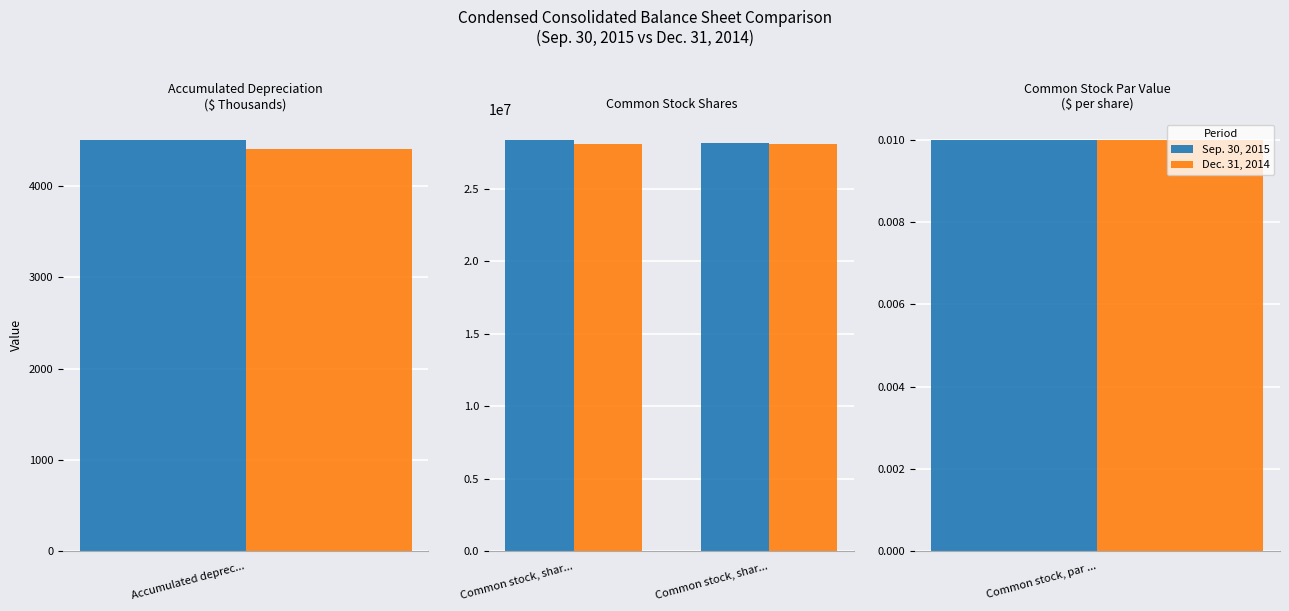

What is the sum of all Dec. 31, 2014 values?

56095322